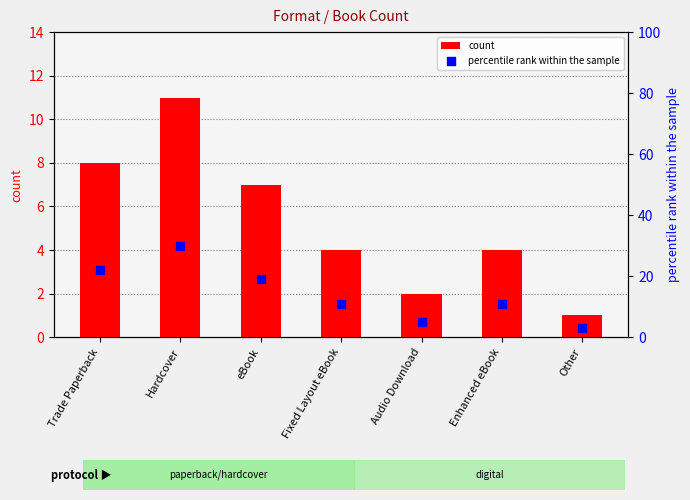

Is the value of percentile rank within the sample at Trade Paperback greater than the value of count at Audio Download?

Yes